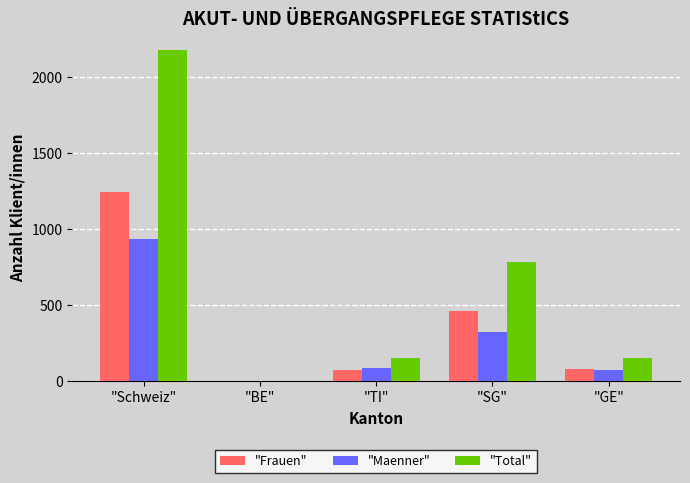

The value of "Total" at "Schweiz" is 2181. True or false?

True